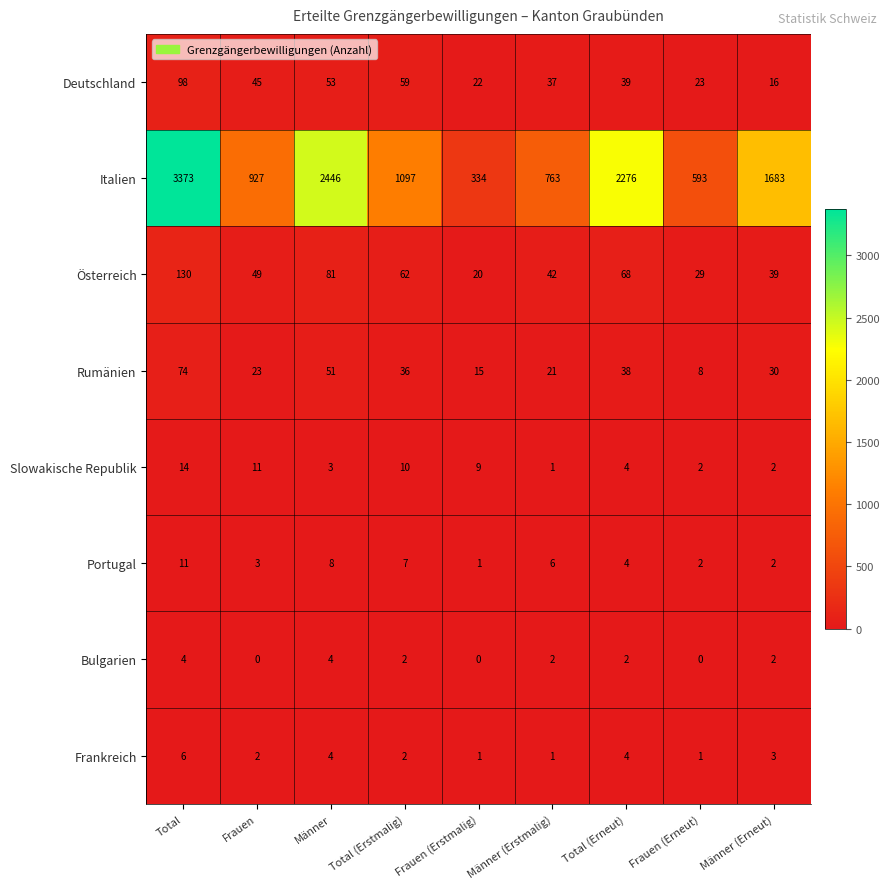

What is the maximum value shown in the chart?

3373